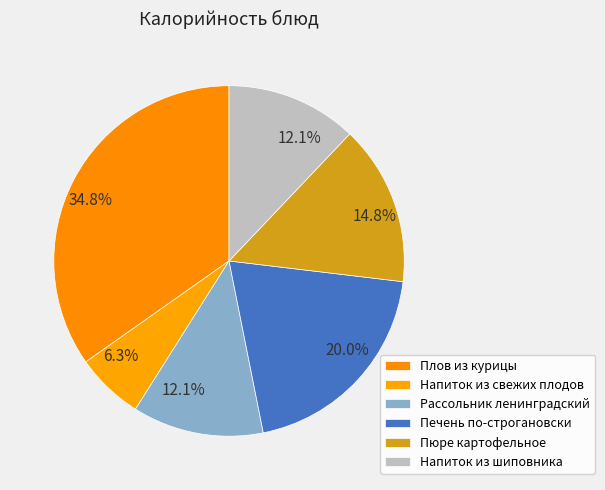

What percentage is the Пюре картофельное slice, to the nearest percent?

15%